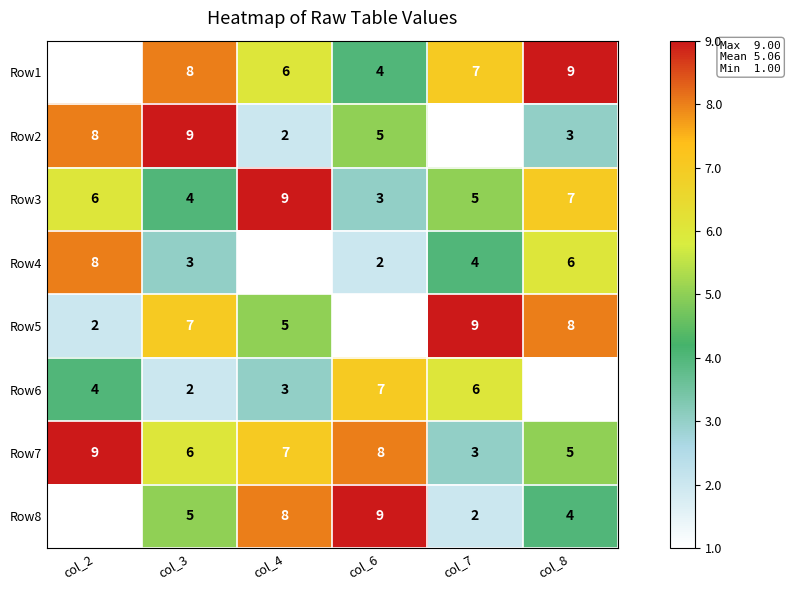

True or false: Row8 has a value of 7 at col_3.

False